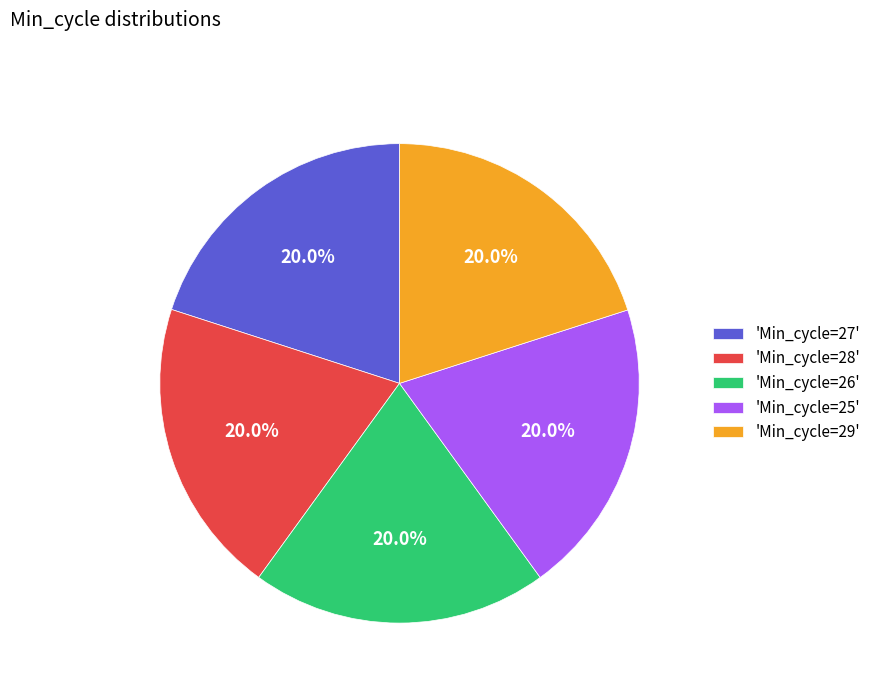

Is 'Min_cycle=25' the majority of the pie?

No